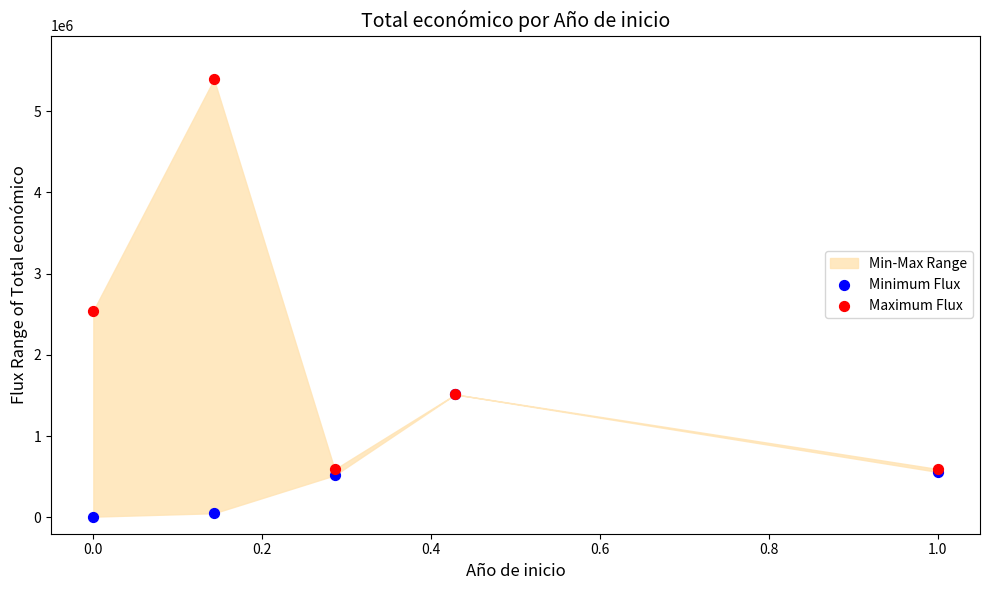

Across all series, what Y value is closest to 2700299?

2546283